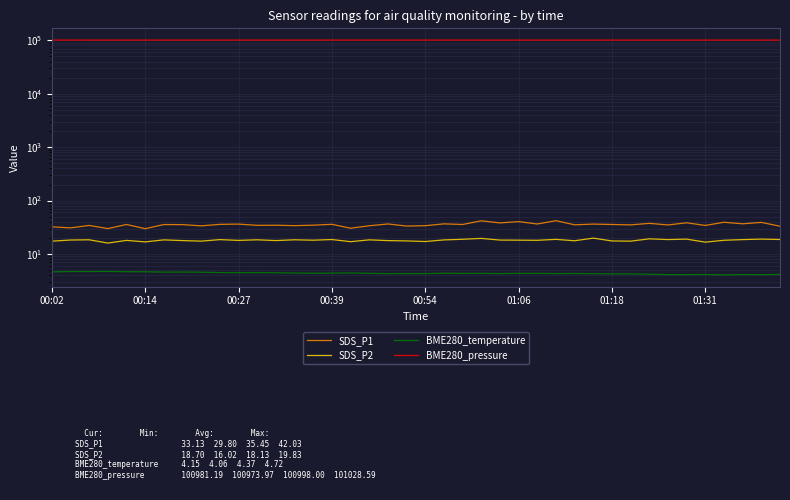

What is the approximate value of SDS_P1 at 00:54?

35.7